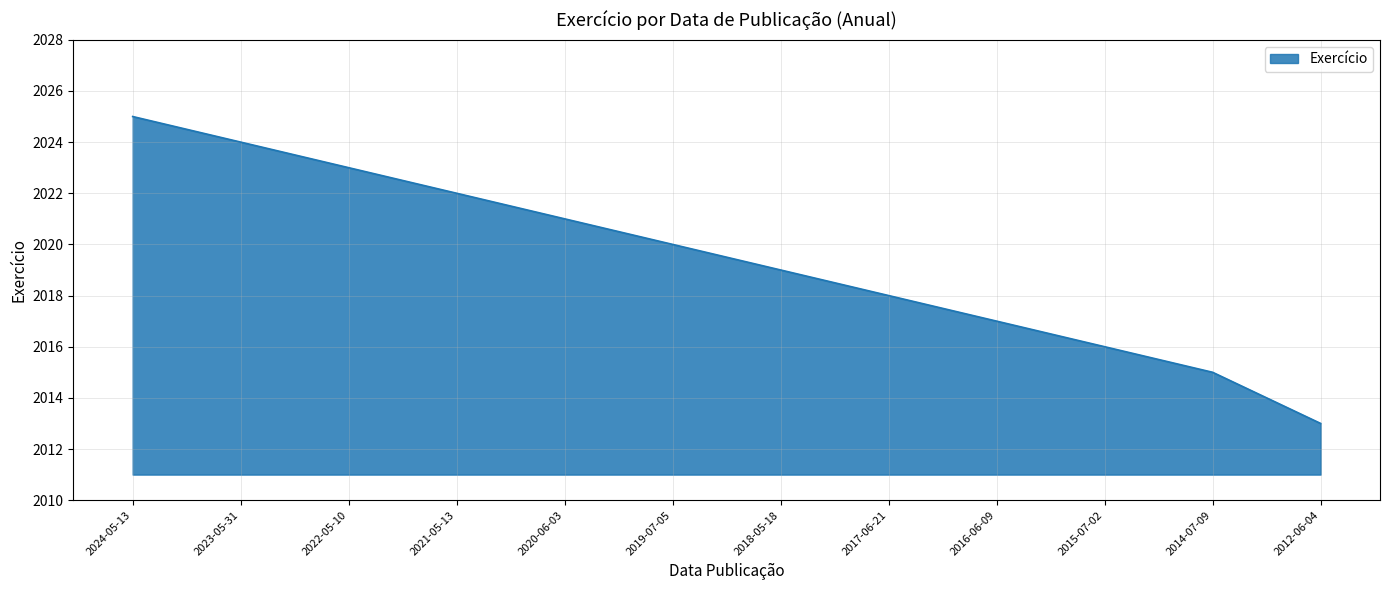

What is the average value?

2019